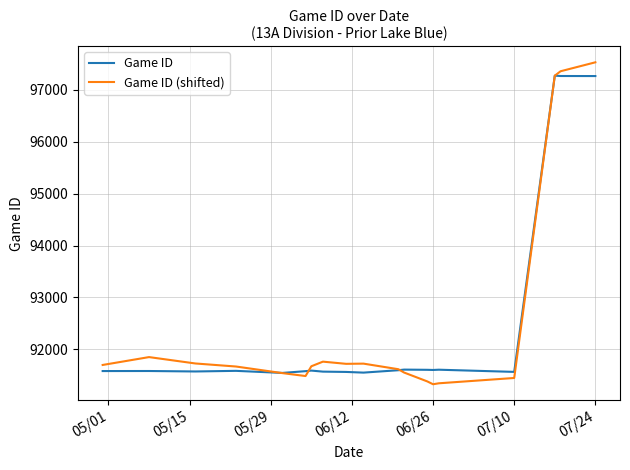

Which series has the widest spread of values?

Game ID (shifted)